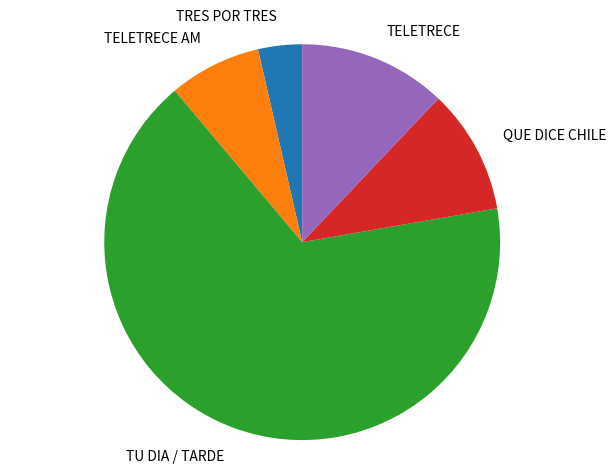

Is there any slice that represents more than half of the pie?

Yes